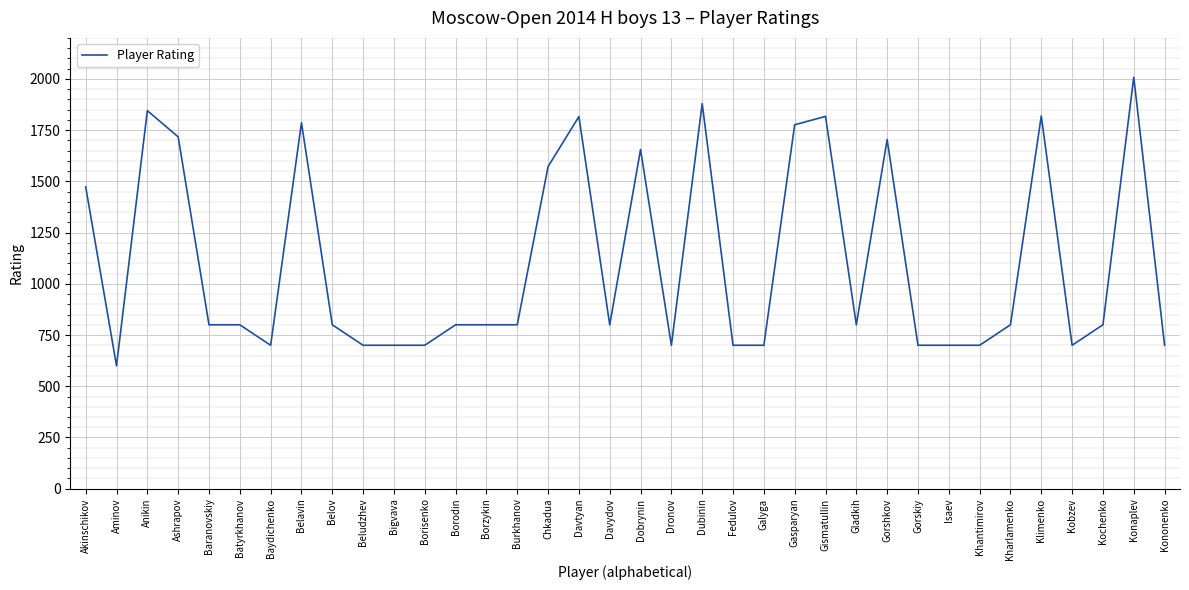

What is the approximate value at Gorshkov?

1704